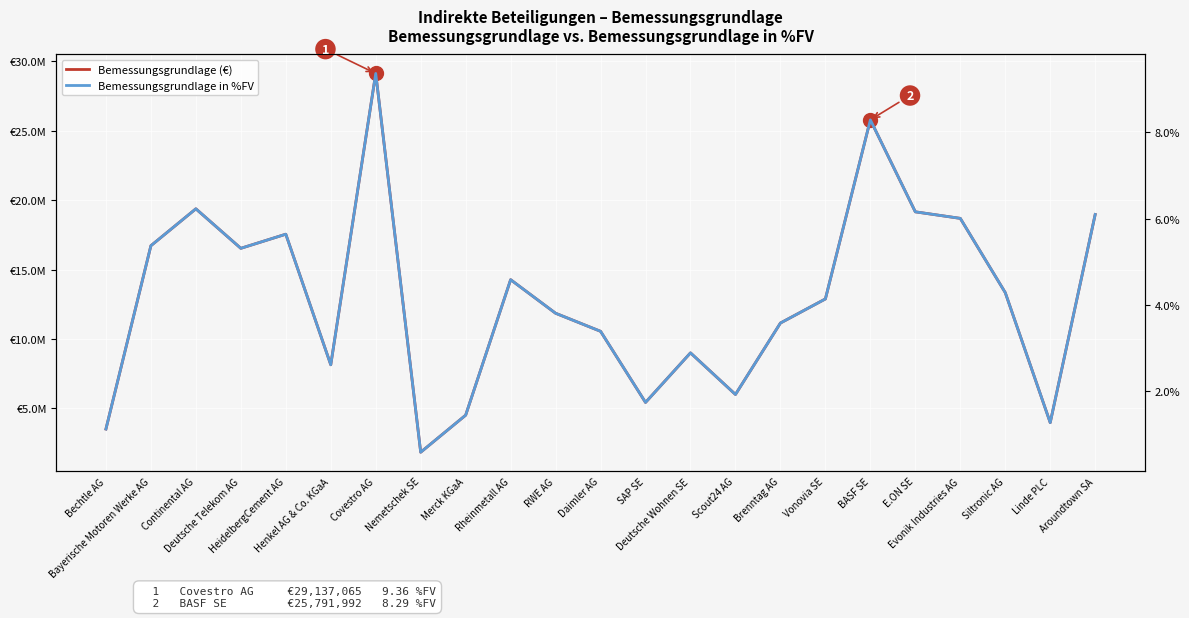

Reading left to right, list all the values displayed in this chart.

Bemessungsgrundlage (€): Bechtle AG=3505692.4	Bayerische Motoren Werke AG=16718717.2	Continental AG=19378747.5	Deutsche Telekom AG=16530542.0	HeidelbergCement AG=17548056.1	Henkel AG & Co. KGaA=8136438.9	Covestro AG=29137065.9	Nemetschek SE=1832727.4	Merck KGaA=4503807.0	Rheinmetall AG=14268912.4	RWE AG=11850079.8	Daimler AG=10548543.4	SAP SE=5422280.8	Deutsche Wohnen SE=8995072.1	Scout24 AG=5996144.5	Brenntag AG=11144524.2	Vonovia SE=12882264.2	BASF SE=25791992.3	E.ON SE=19161079.3	Evonik Industries AG=18689808.1	Siltronic AG=13338048.6	Linde PLC=3965637.0	Aroundtown SA=18970540.8
Bemessungsgrundlage in %FV: Bechtle AG=1.1	Bayerische Motoren Werke AG=5.4	Continental AG=6.2	Deutsche Telekom AG=5.3	HeidelbergCement AG=5.6	Henkel AG & Co. KGaA=2.6	Covestro AG=9.4	Nemetschek SE=0.6	Merck KGaA=1.4	Rheinmetall AG=4.6	RWE AG=3.8	Daimler AG=3.4	SAP SE=1.7	Deutsche Wohnen SE=2.9	Scout24 AG=1.9	Brenntag AG=3.6	Vonovia SE=4.1	BASF SE=8.3	E.ON SE=6.2	Evonik Industries AG=6.0	Siltronic AG=4.3	Linde PLC=1.3	Aroundtown SA=6.1